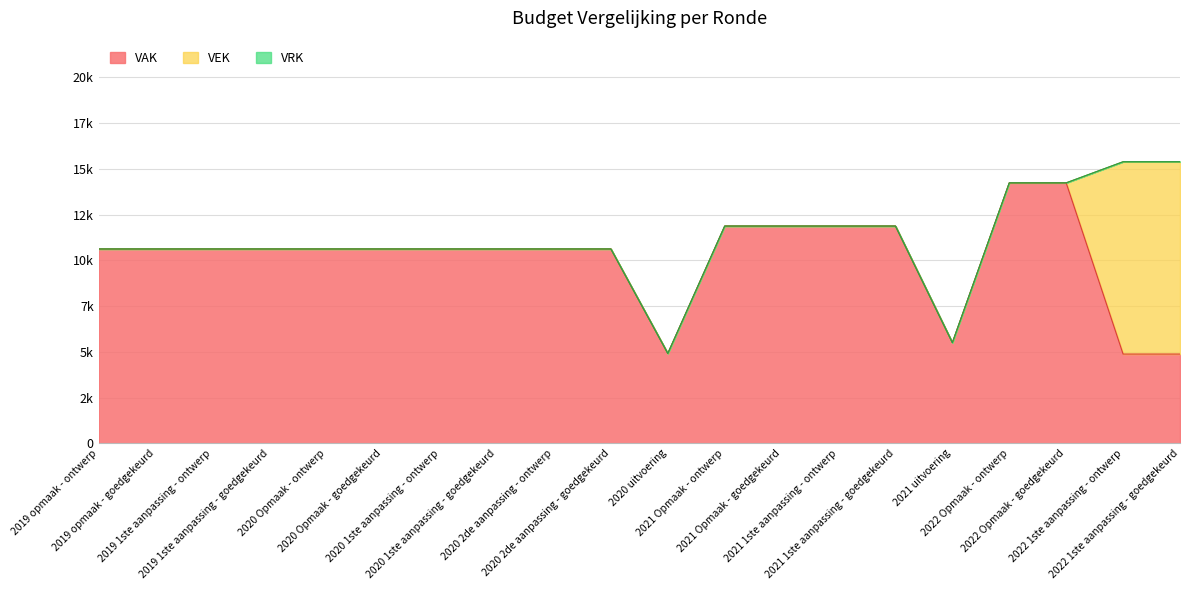

How many categories are shown in the chart?

20